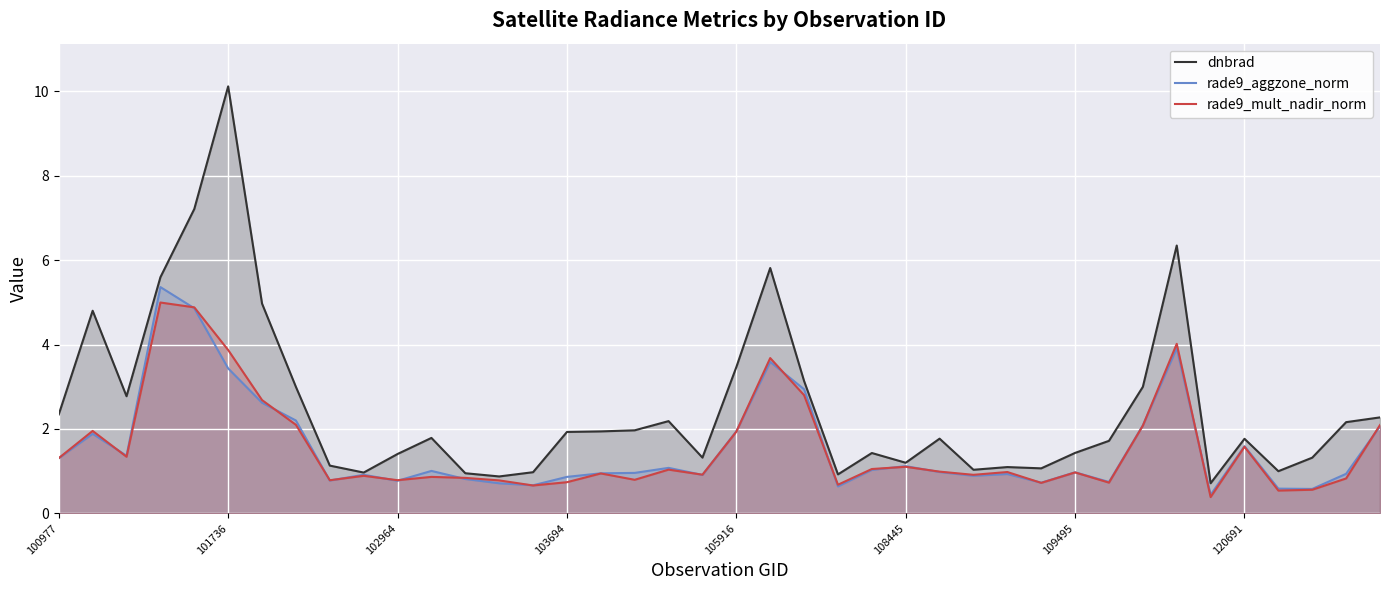

What is the difference between the maximum and minimum values in the rade9_aggzone_norm series?

4.9